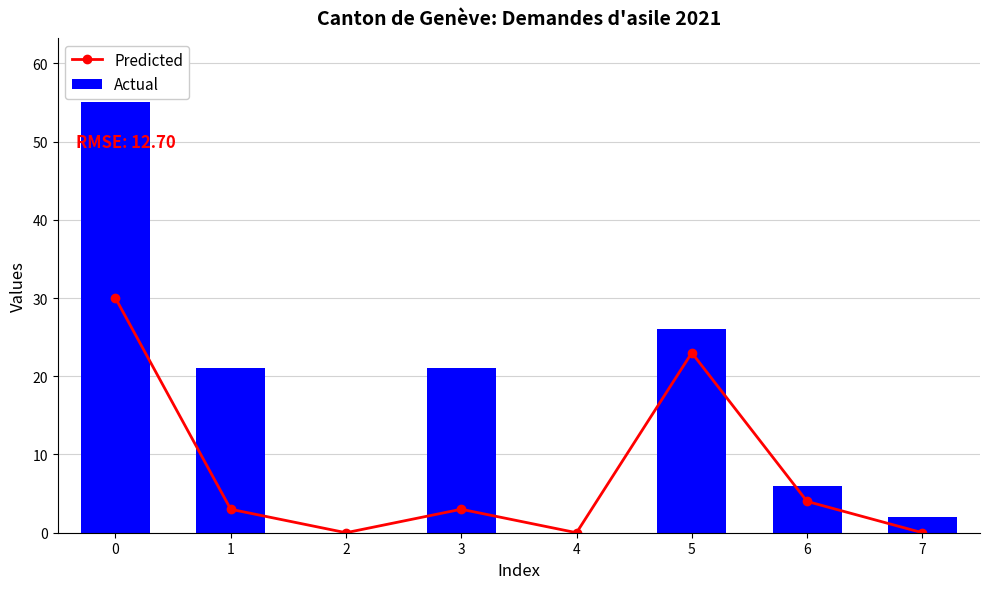

Reading left to right, list all the values displayed in this chart.

Predicted: 30	3	0	3	0	23	4	0
Actual: 55	21	0	21	0	26	6	2